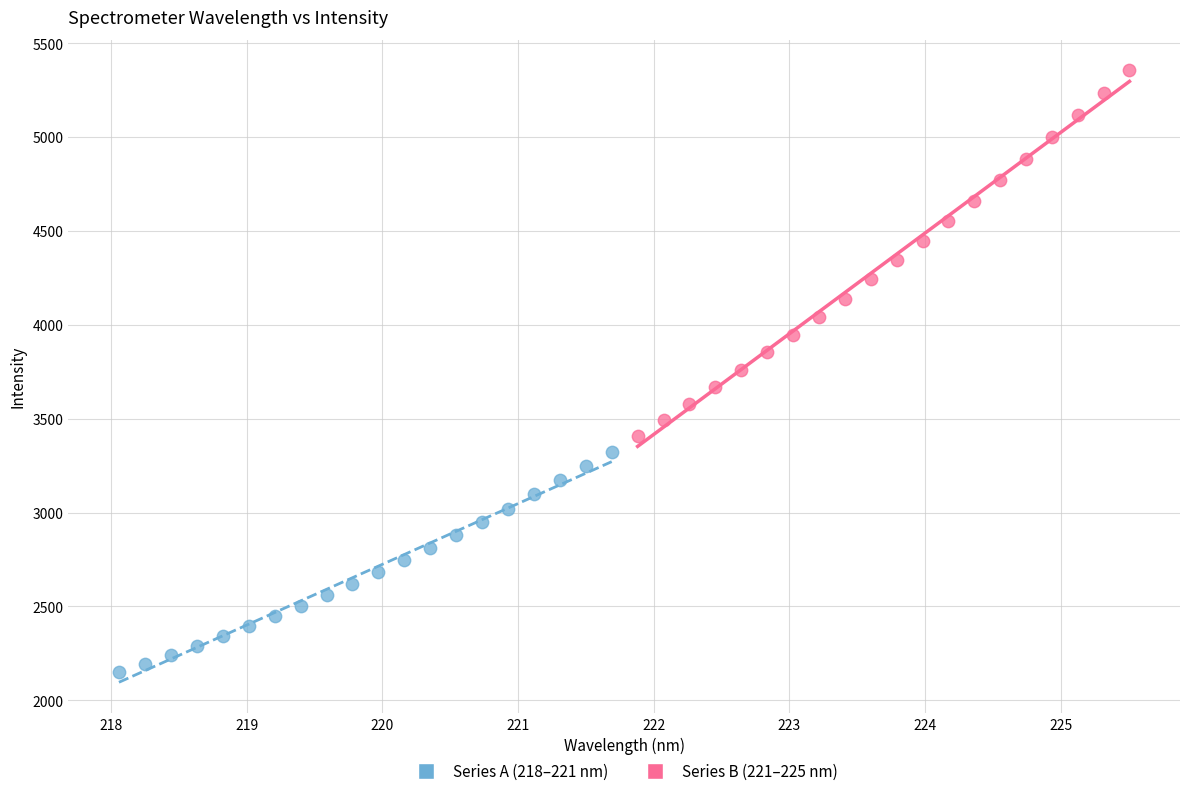

Which series reaches the maximum Y coordinate?

Series B (221–225 nm)